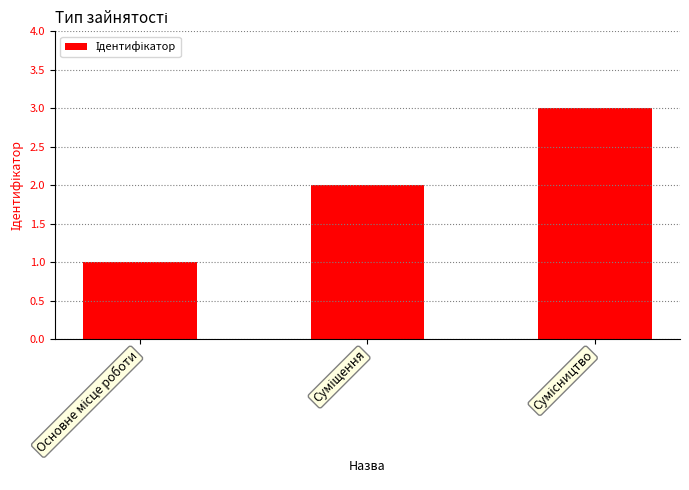

Are the bars grouped side by side (vs. stacked)?

No